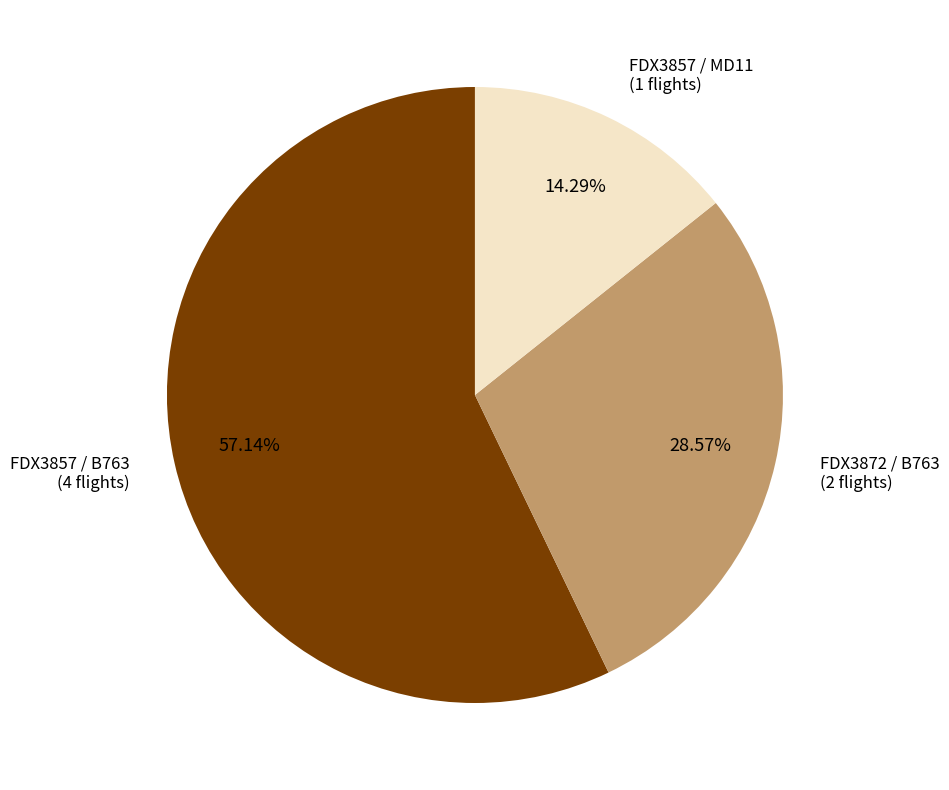

Is there any slice that represents more than half of the pie?

Yes